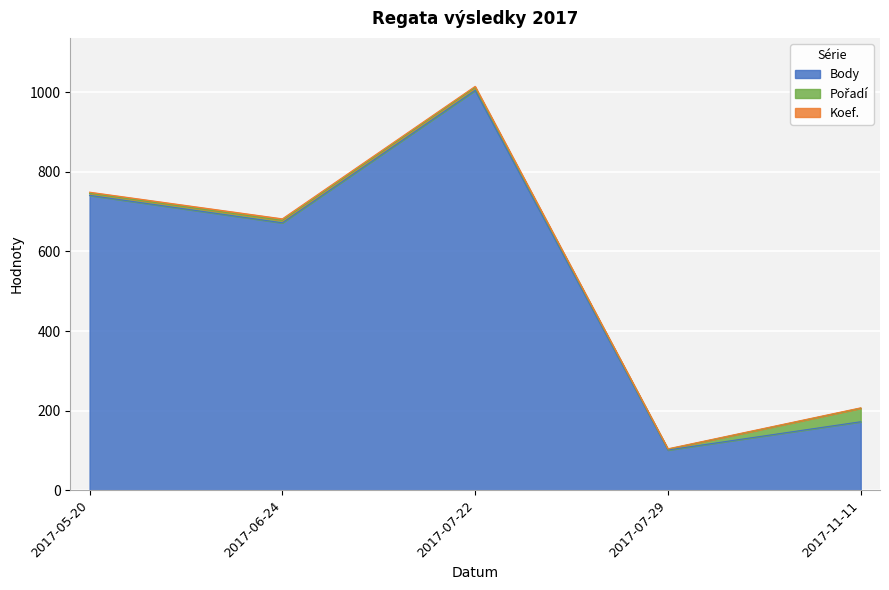

How many Koef. values are between 1 and 3?

4